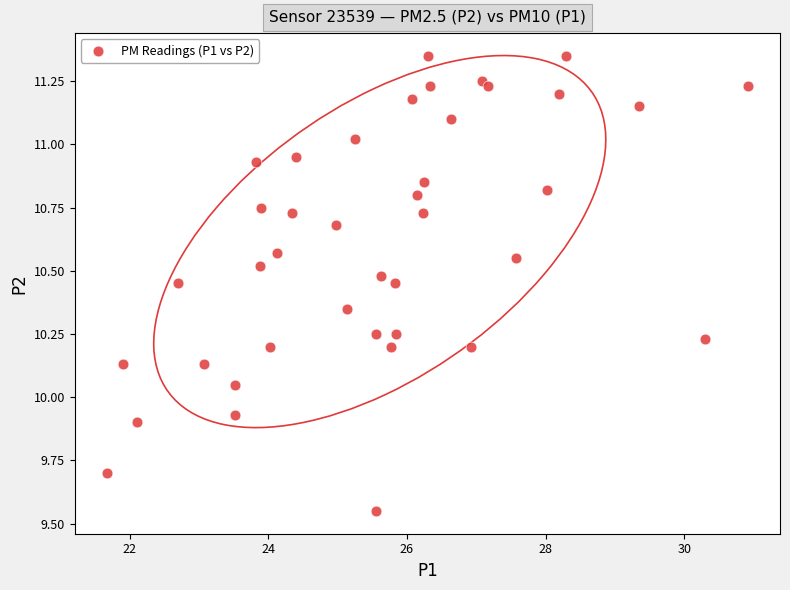

What is the range of X values (max minus min)?

9.2